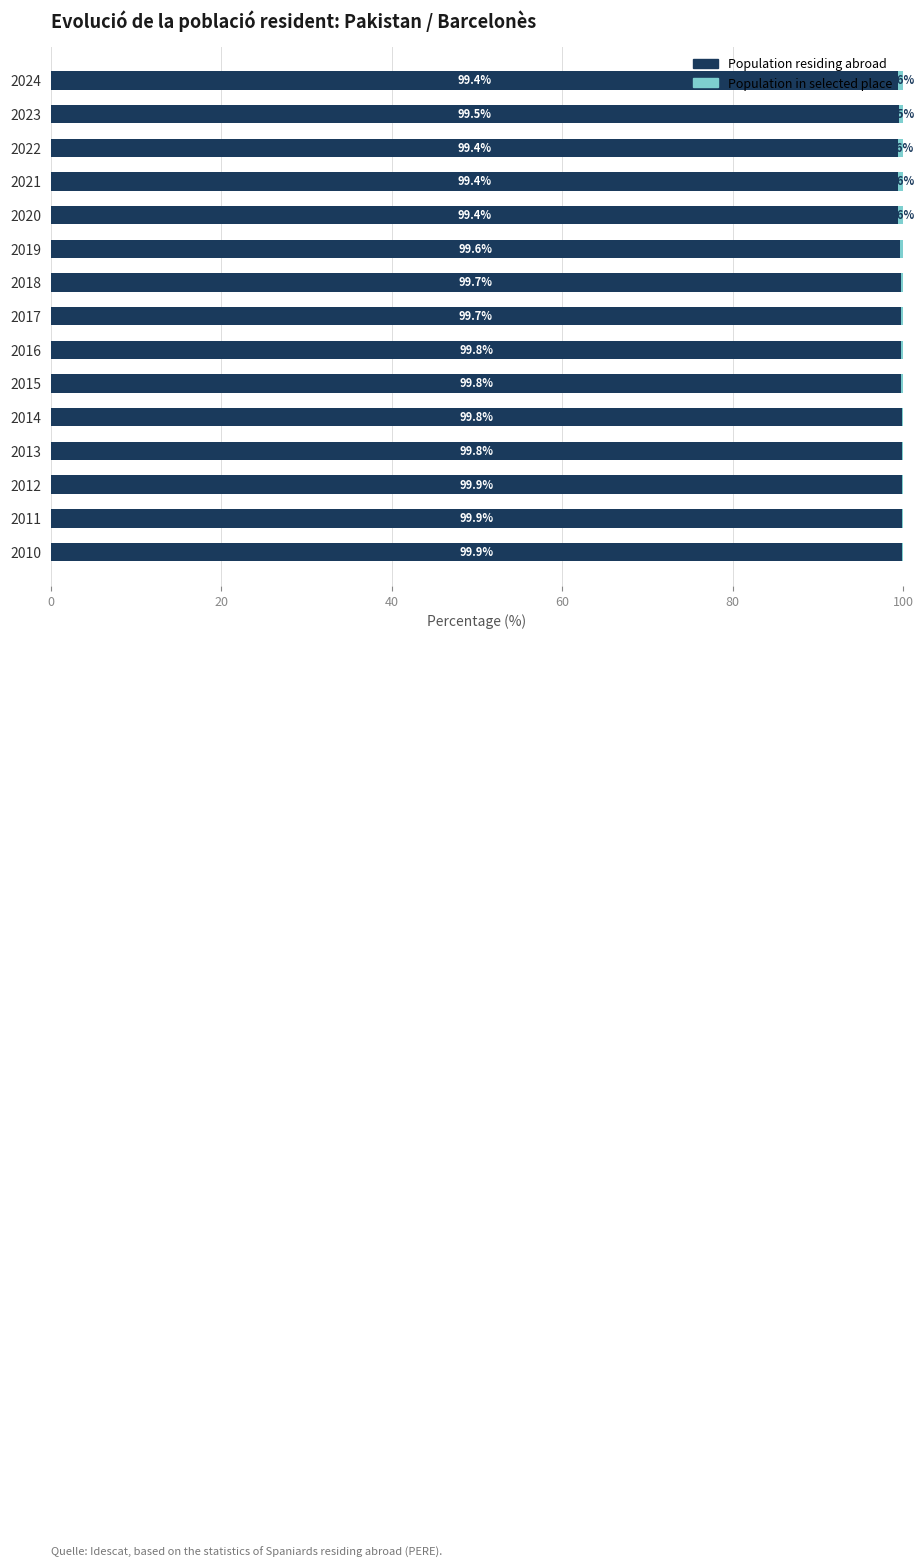

What is the sum of all Population residing abroad values?

1495.0